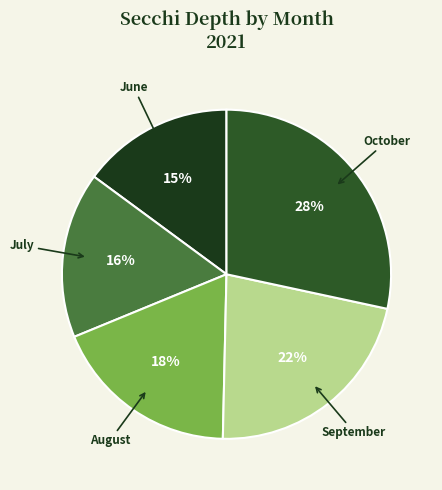

Between 09 and 07, which is larger?

09